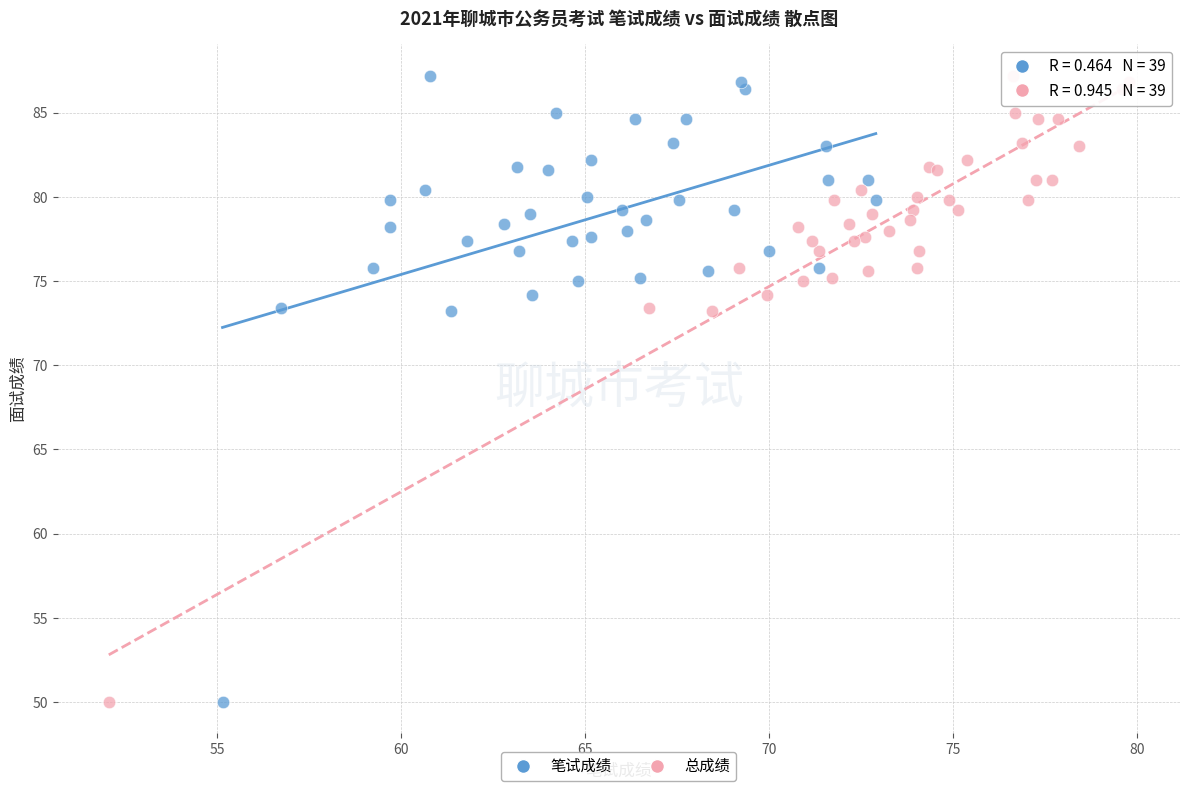

What are all the series names shown in the legend?

笔试成绩, 总成绩